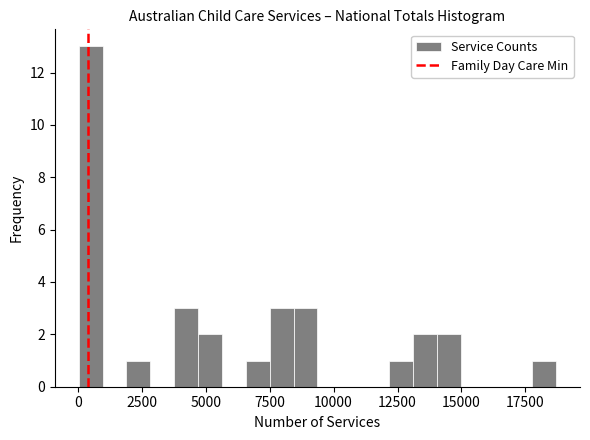

Around what value on the x-axis is the tallest bar? Give the approximate position of its centre, as read against the axis.

500